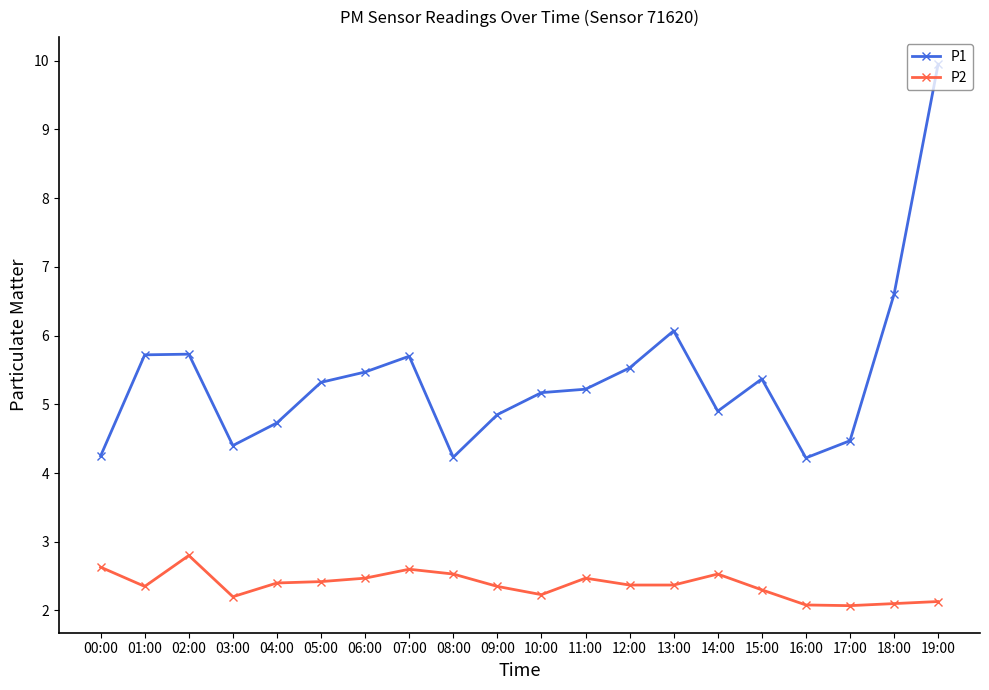

How many lines are shown in the chart?

2